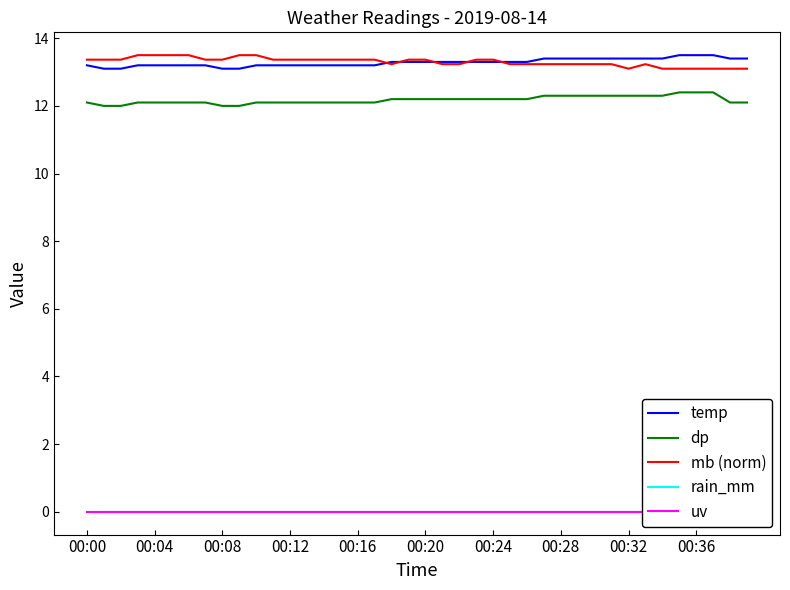

How many data points does each series have?

40